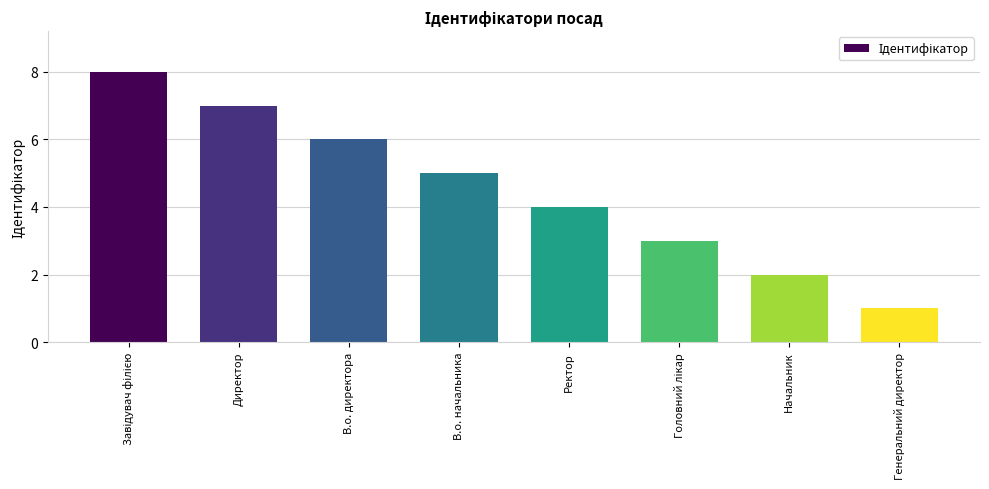

What is the sum of all values?

36